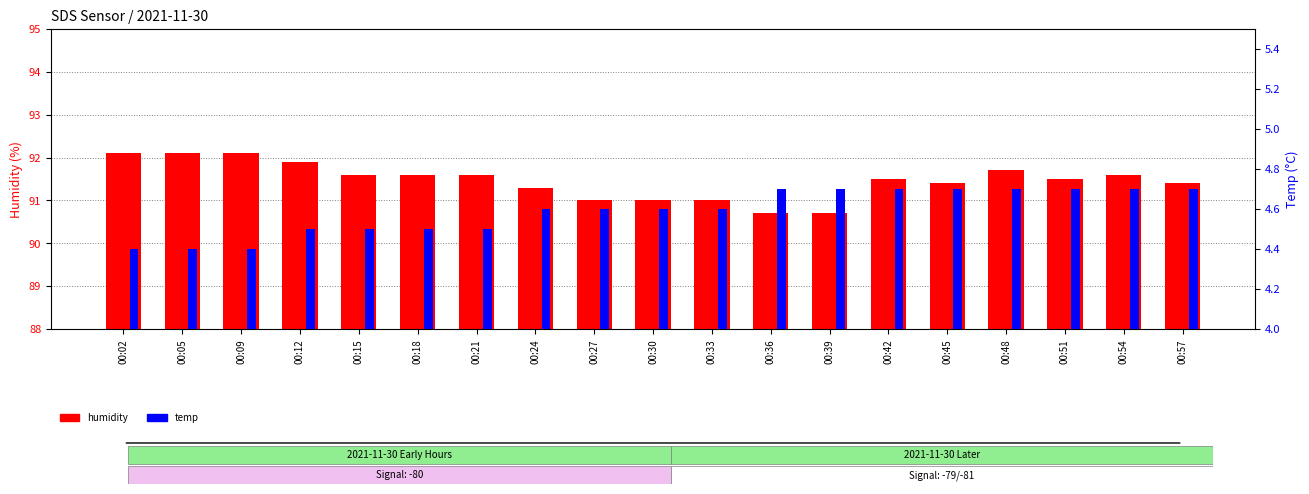

Is the value of humidity at 00:12 greater than the value of temp at 00:24?

Yes